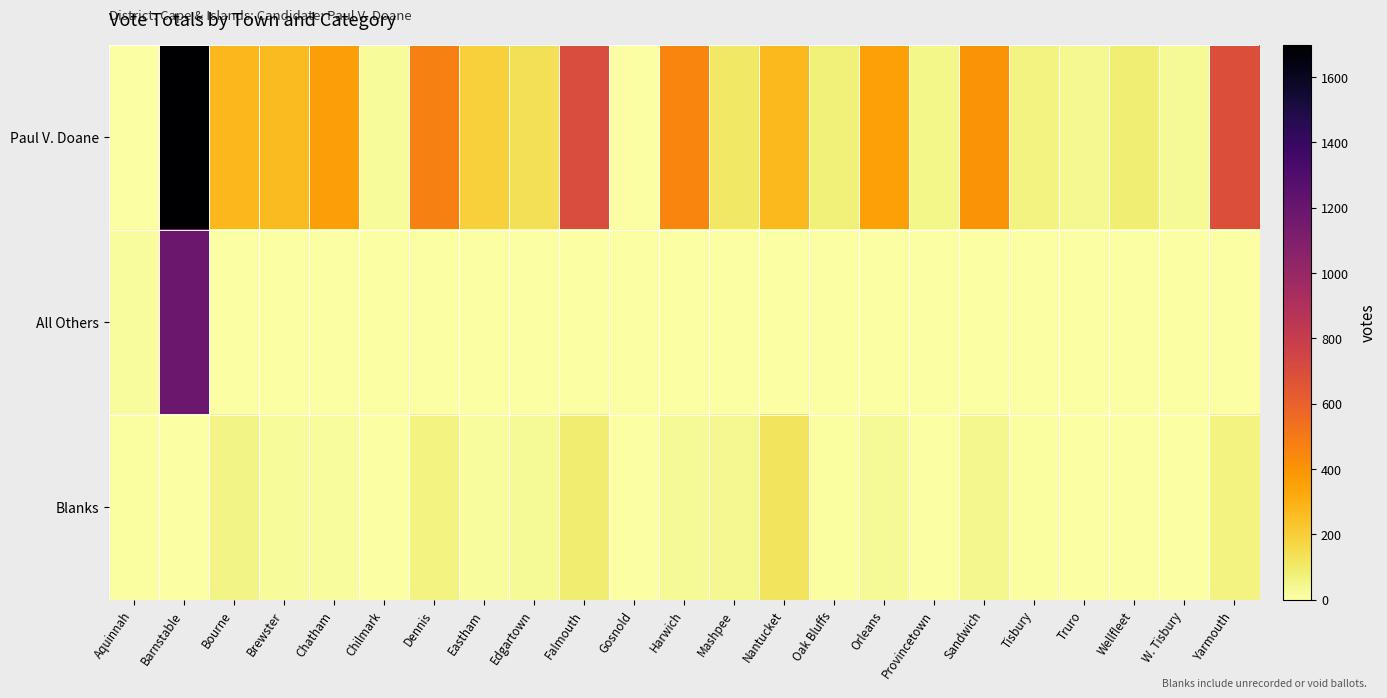

Between Chilmark and Wellfleet, which series saw the biggest shift?

Paul V. Doane